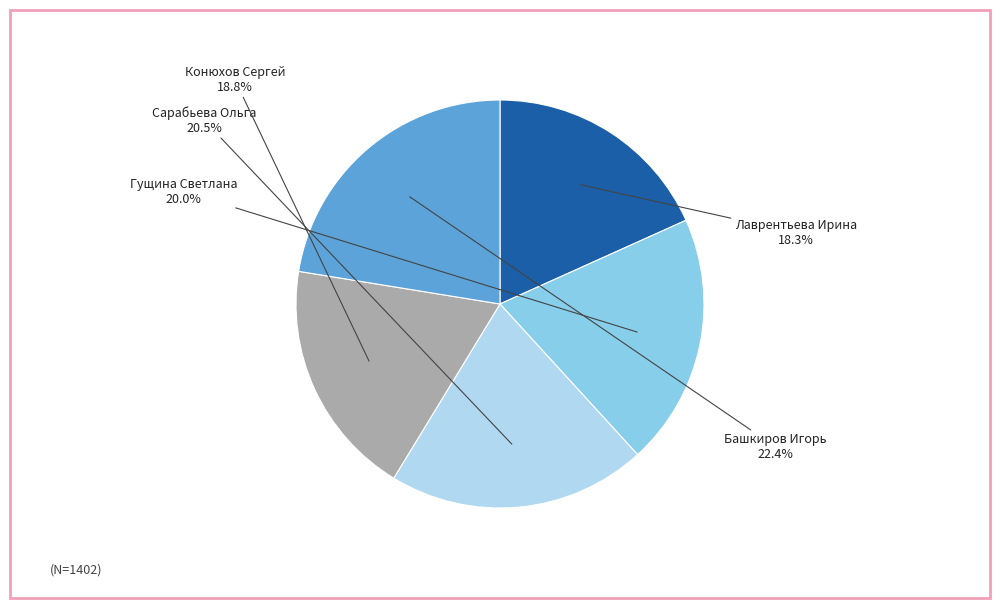

Does any single category account for the majority?

No